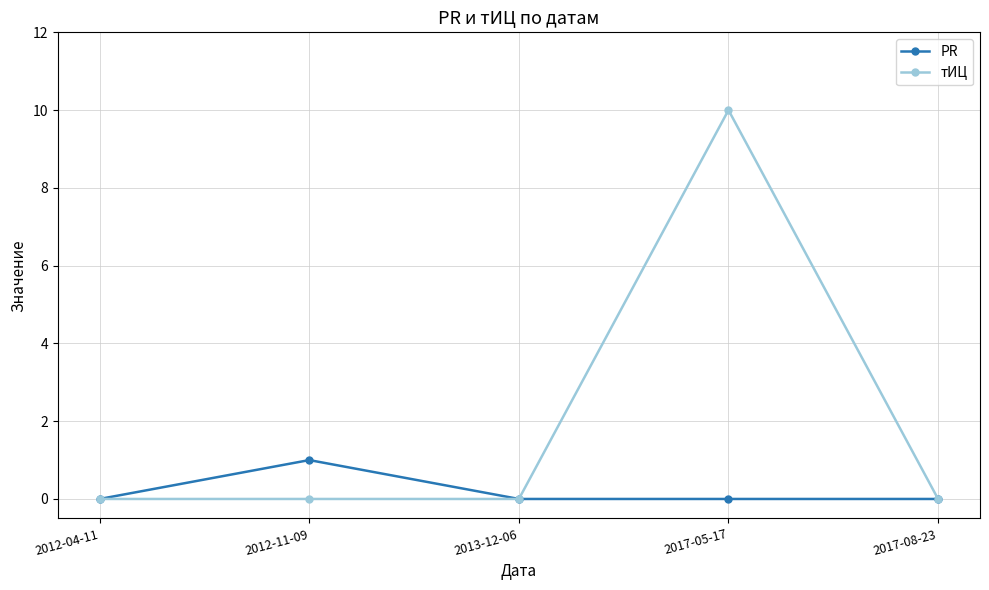

Rank the series by their average value, from highest to lowest.

тИЦ, PR